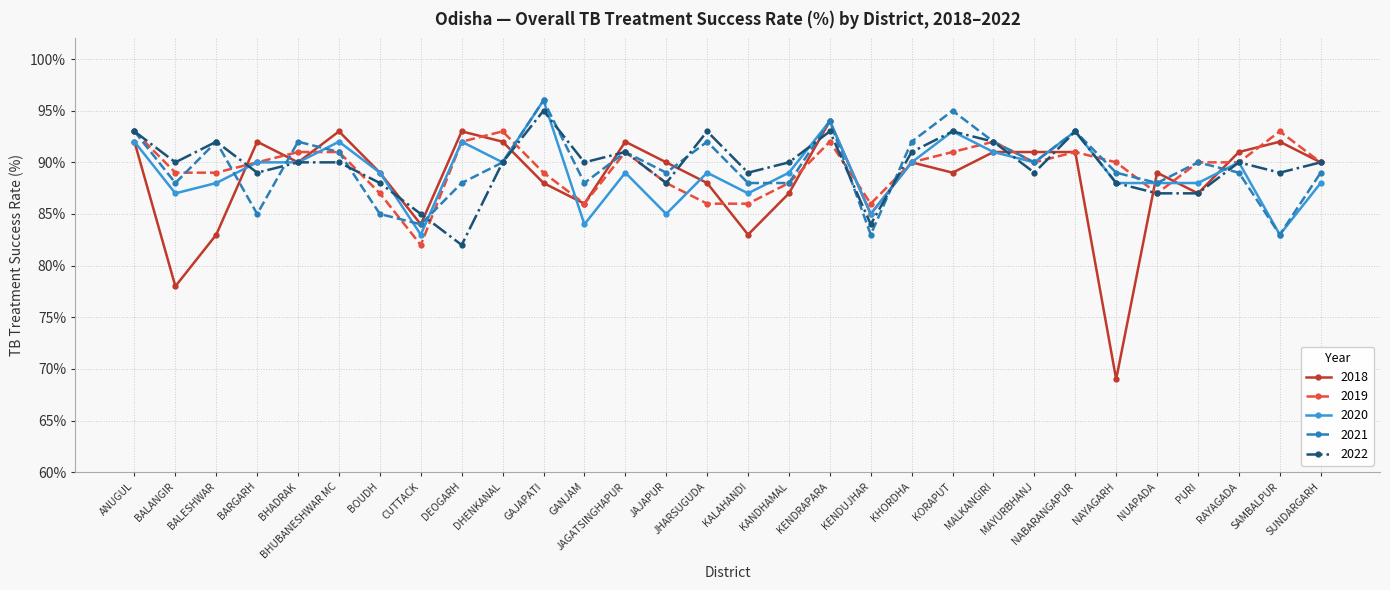

Where is the first local minimum for 2022?

BALANGIR